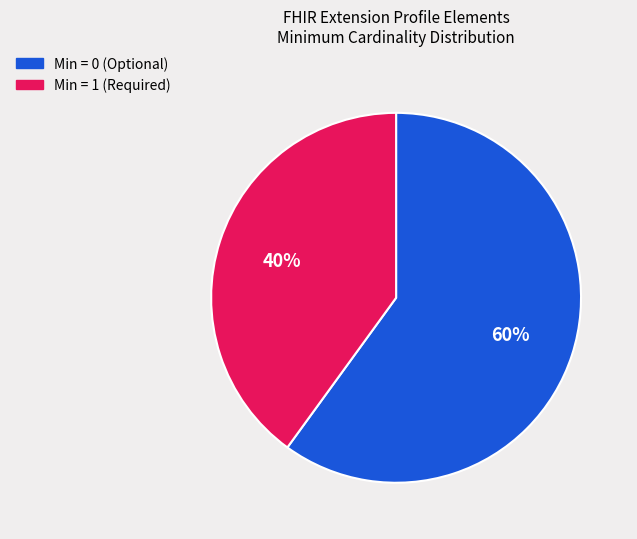

Is there any slice that represents more than half of the pie?

Yes